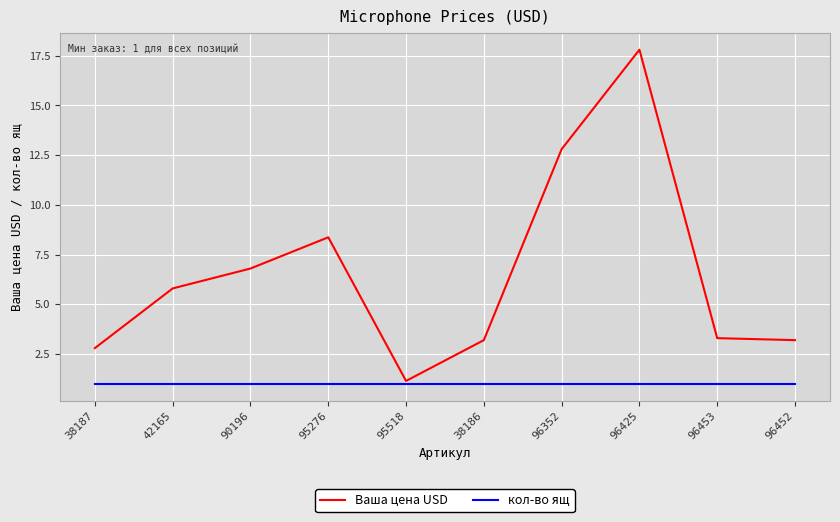

What is the difference between the highest and lowest values at 90196?

5.8